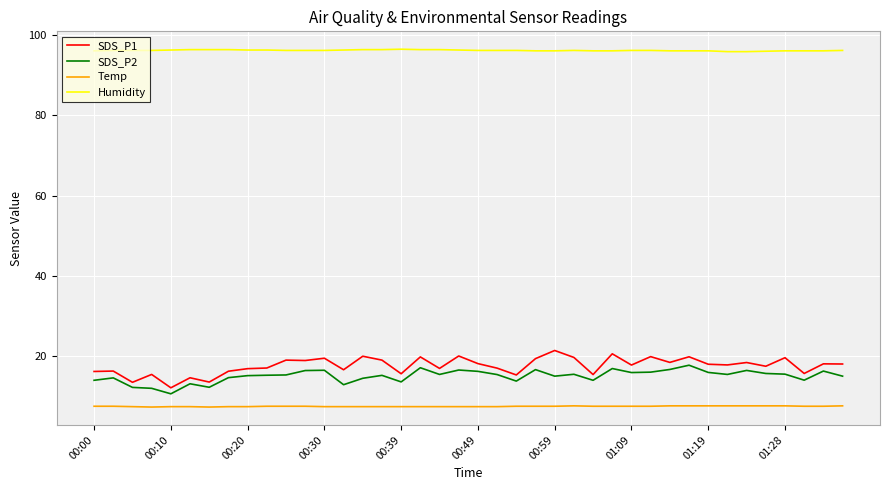

What is the minimum value shown in the chart?

7.3